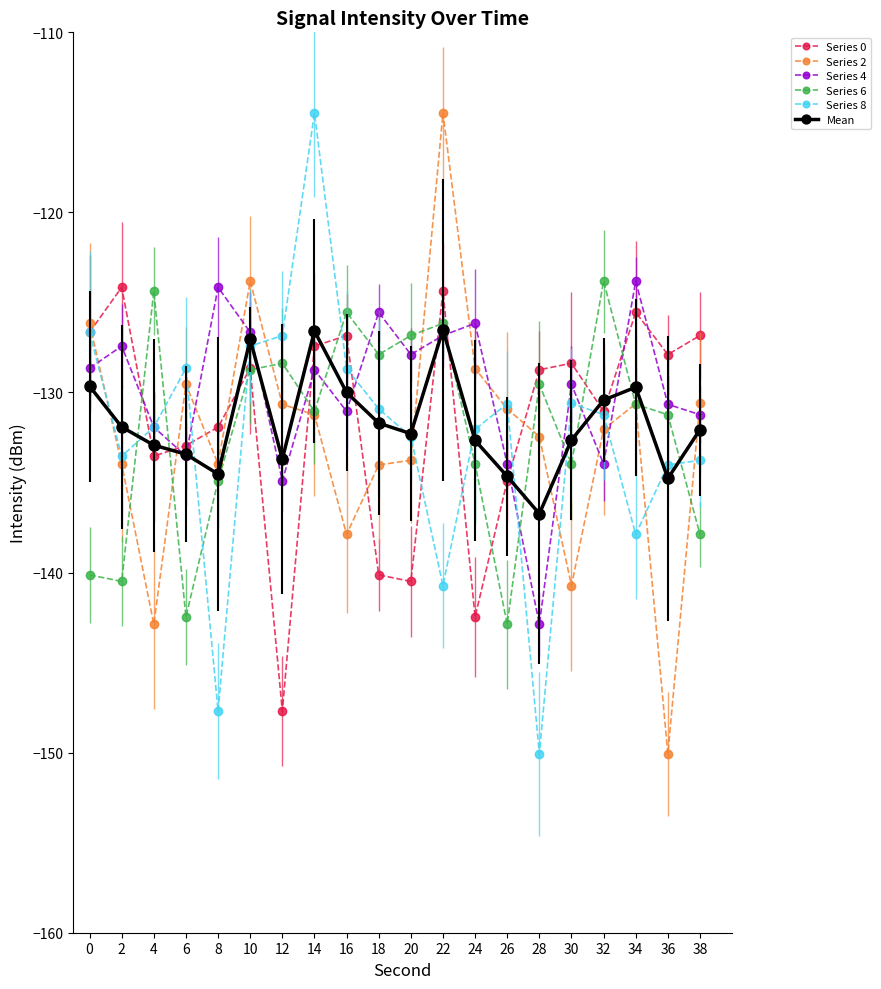

How many interior local valleys does the Series 0 series have?

6